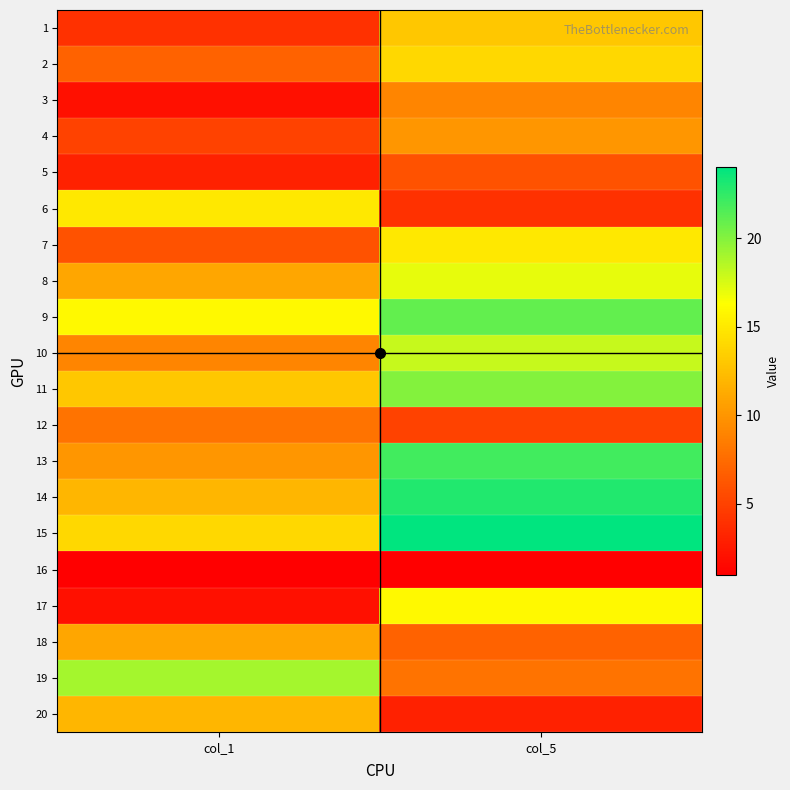

Reading left to right, transcribe all the data shown in this chart.

1: col_1=4	col_5=13
2: col_1=7	col_5=14
3: col_1=2	col_5=9
4: col_1=5	col_5=10
5: col_1=3	col_5=6
6: col_1=15	col_5=4
7: col_1=6	col_5=15
8: col_1=11	col_5=17
9: col_1=16	col_5=21
10: col_1=9	col_5=18
11: col_1=13	col_5=20
12: col_1=8	col_5=5
13: col_1=10	col_5=22
14: col_1=12	col_5=23
15: col_1=14	col_5=24
16: col_1=1	col_5=1
17: col_1=2	col_5=16
18: col_1=11	col_5=7
19: col_1=19	col_5=8
20: col_1=12	col_5=3